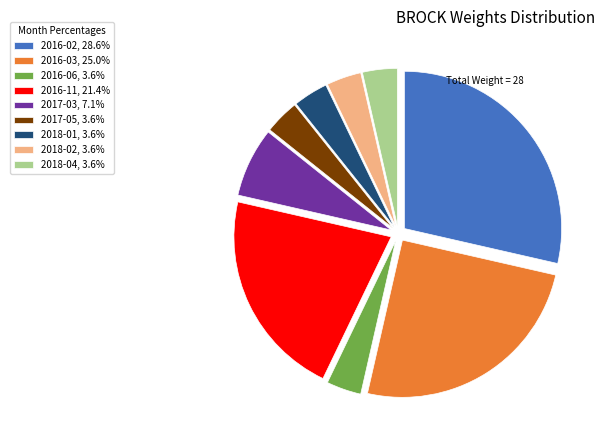

Combined, do 2016-03, 25.0% and 2017-03, 7.1% account for over 50%?

No